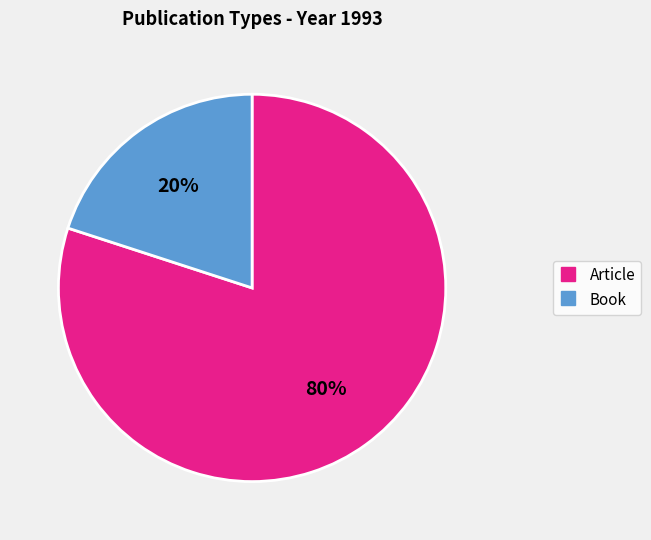

The Article slice represents 92% of the pie. True or false?

False